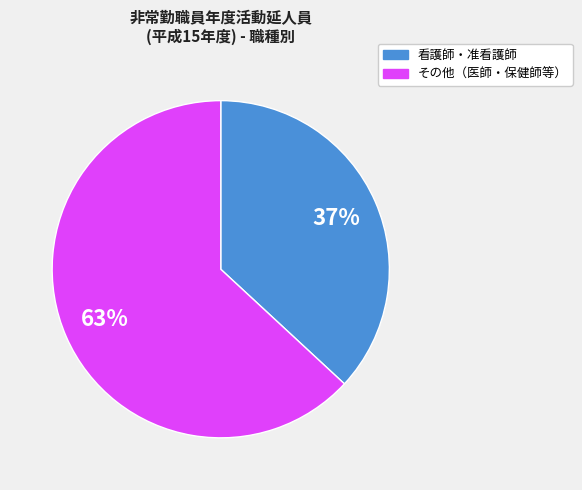

To the nearest percent, what is the difference between the largest and smallest slice percentages?

26%